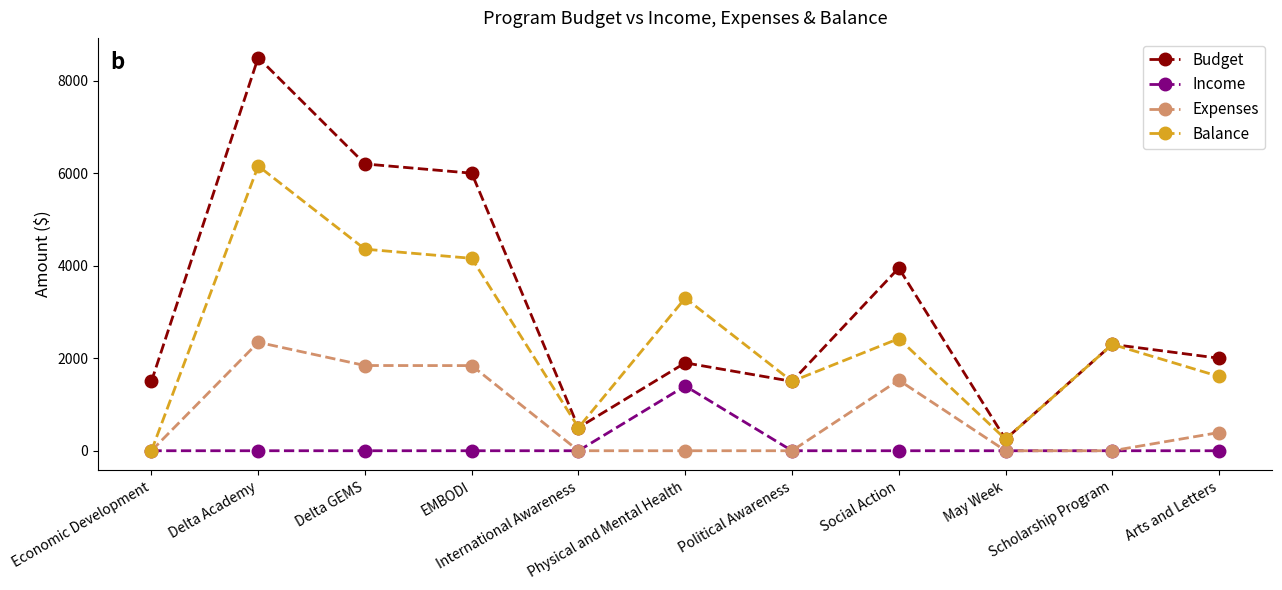

Rank the series by their maximum value, from highest to lowest.

Budget, Balance, Expenses, Income